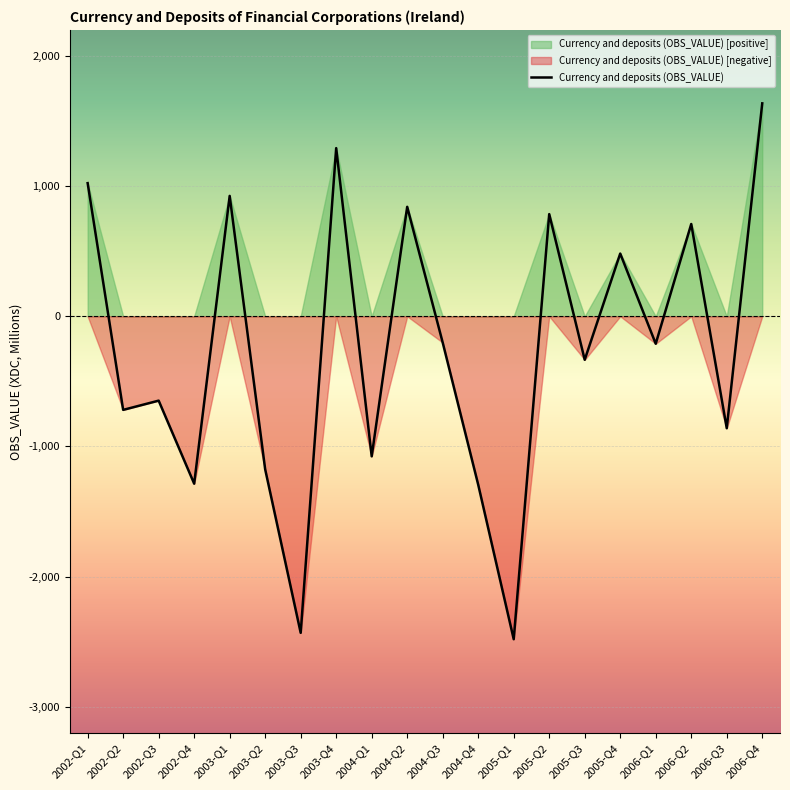

True or false: the data shows 1219 at 2005-Q2.

False